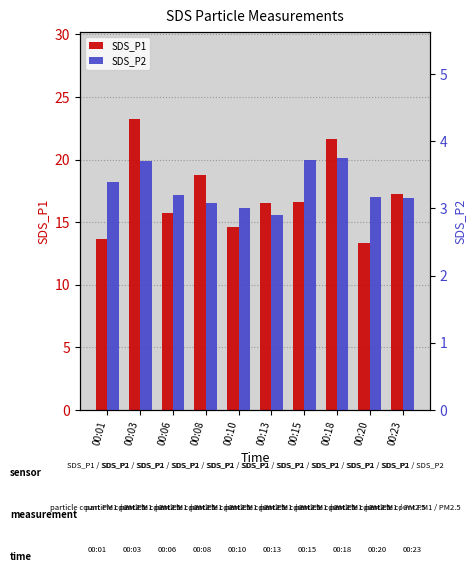

List the series in order of their peak value, lowest first.

SDS_P2, SDS_P1